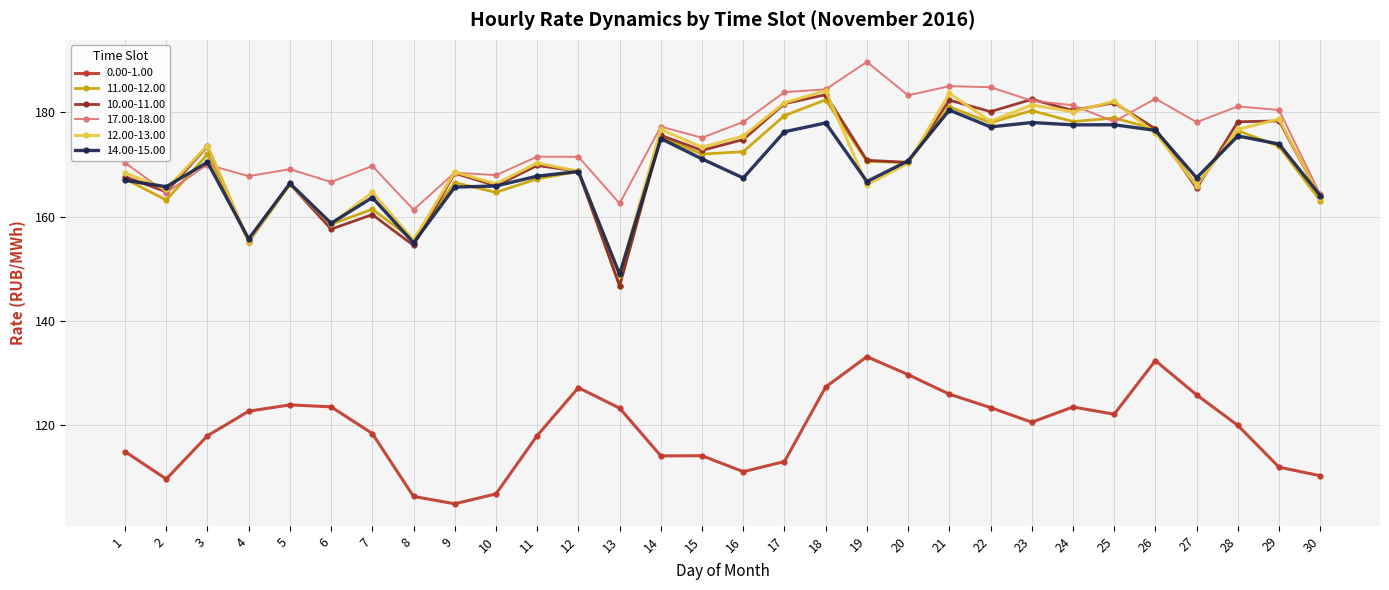

What is the minimum value for 10.00-11.00?

146.7